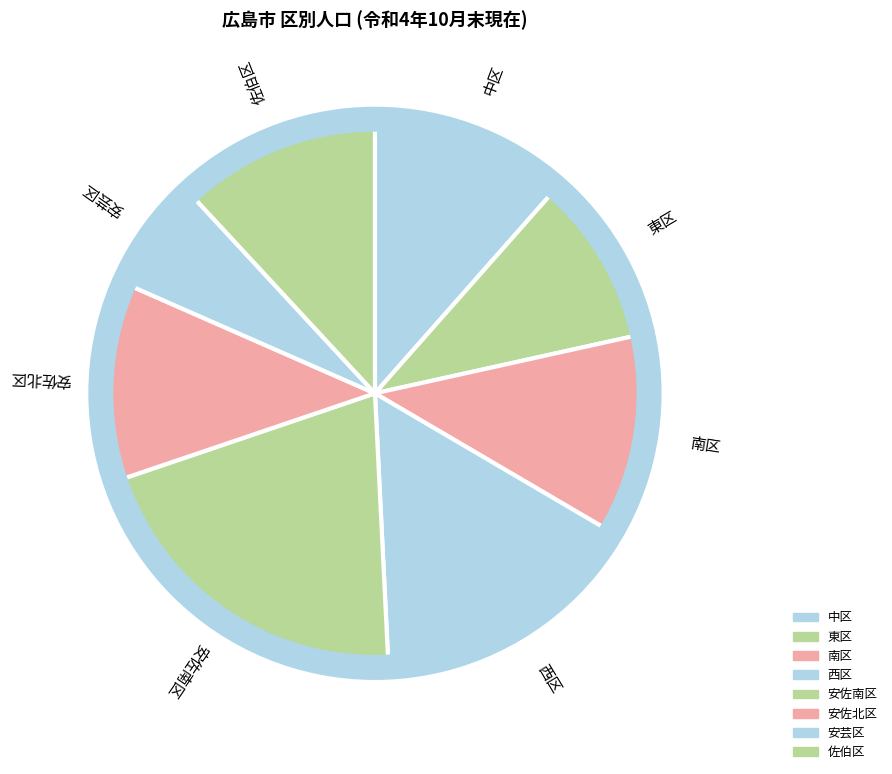

How many segments does this pie chart have?

8